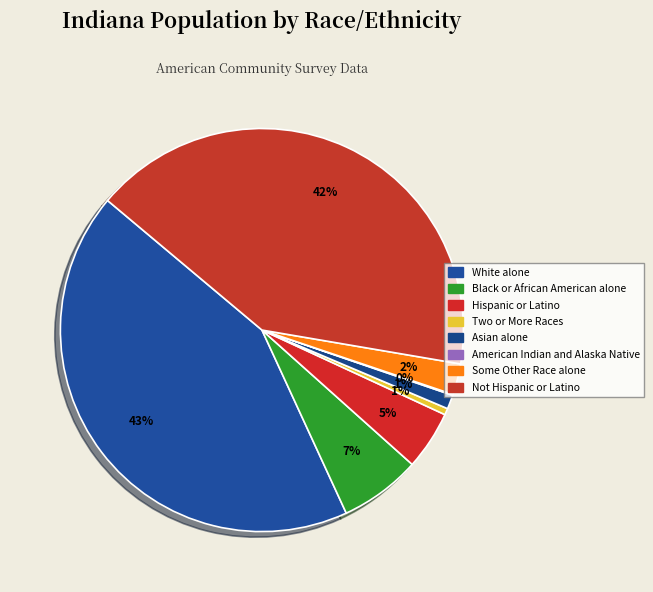

Does any single category account for the majority?

No